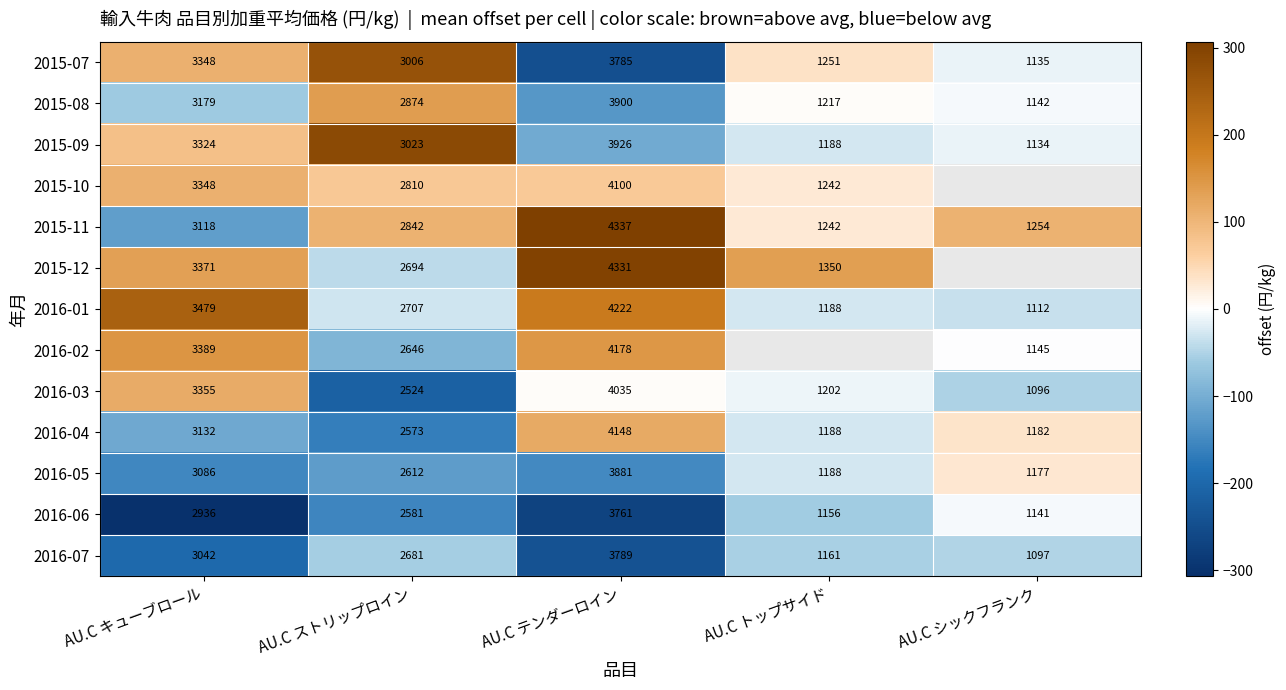

Between AU.C トップサイド and AU.C シックフランク, which is larger?

AU.C トップサイド